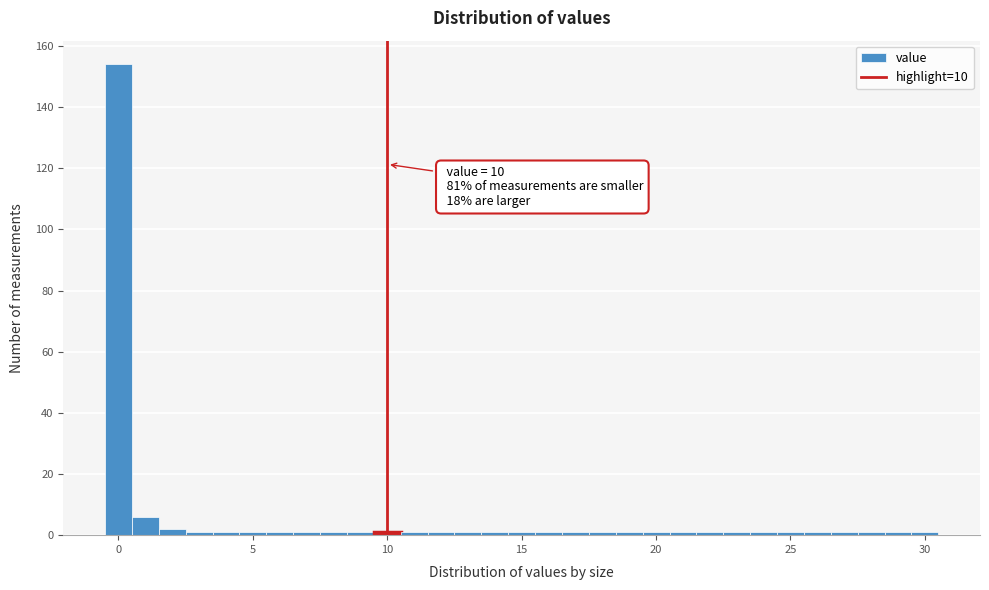

Around what value on the x-axis is the tallest bar? Give the approximate position of its centre, as read against the axis.

0.0